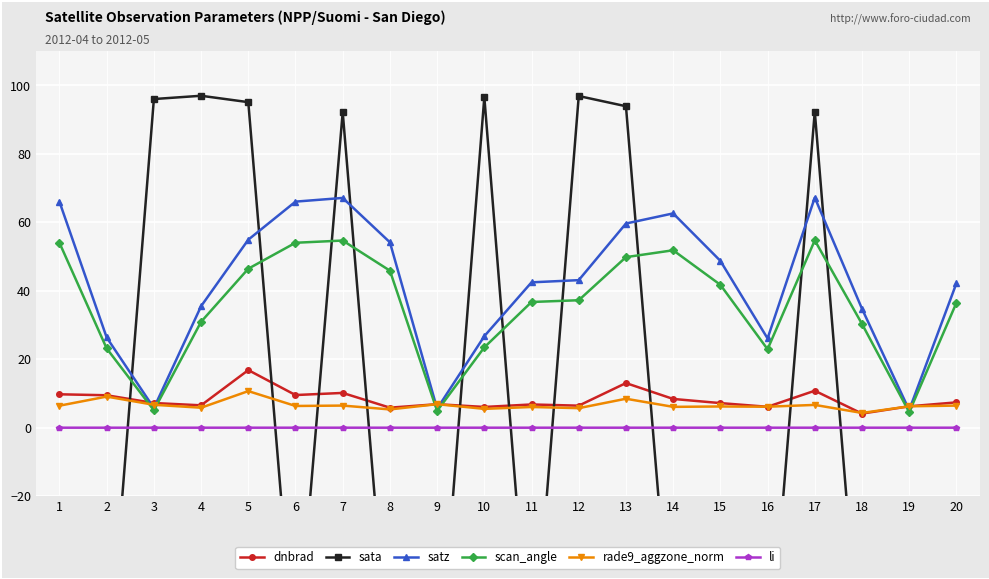

Reading right to left, transcribe all the data shown in this chart.

dnbrad: 7.4	6.2	4.1	10.8	6.1	7.2	8.4	13.0	6.4	6.8	6.1	6.9	5.8	10.2	9.5	16.8	6.5	7.2	9.5	9.8
sata: -75.4	-77.1	-75.6	92.4	-76.1	-74.6	-71.9	93.9	96.9	-75.8	96.6	-79.2	-73.7	92.2	-71.0	95.1	97.0	96.0	-77.4	-71.0
satz: 42.2	5.1	34.8	67.2	26.1	48.8	62.6	59.6	43.1	42.5	26.7	5.5	54.2	67.1	66.0	54.9	35.5	5.7	26.4	66.0
scan_angle: 36.5	4.5	30.3	54.7	22.9	41.8	51.8	49.8	37.2	36.7	23.5	4.9	45.9	54.7	54.0	46.5	30.9	5.1	23.2	54.0
rade9_aggzone_norm: 6.5	6.2	4.3	6.7	6.1	6.2	6.1	8.5	5.7	6.0	5.5	6.9	5.3	6.5	6.3	10.7	5.8	6.7	9.1	6.4
li: 0.0	0.0	0.0	0.0	0.0	0.0	0.0	0.0	0.0	0.0	0.0	0.0	0.0	0.0	0.0	0.0	0.0	0.0	0.0	0.0